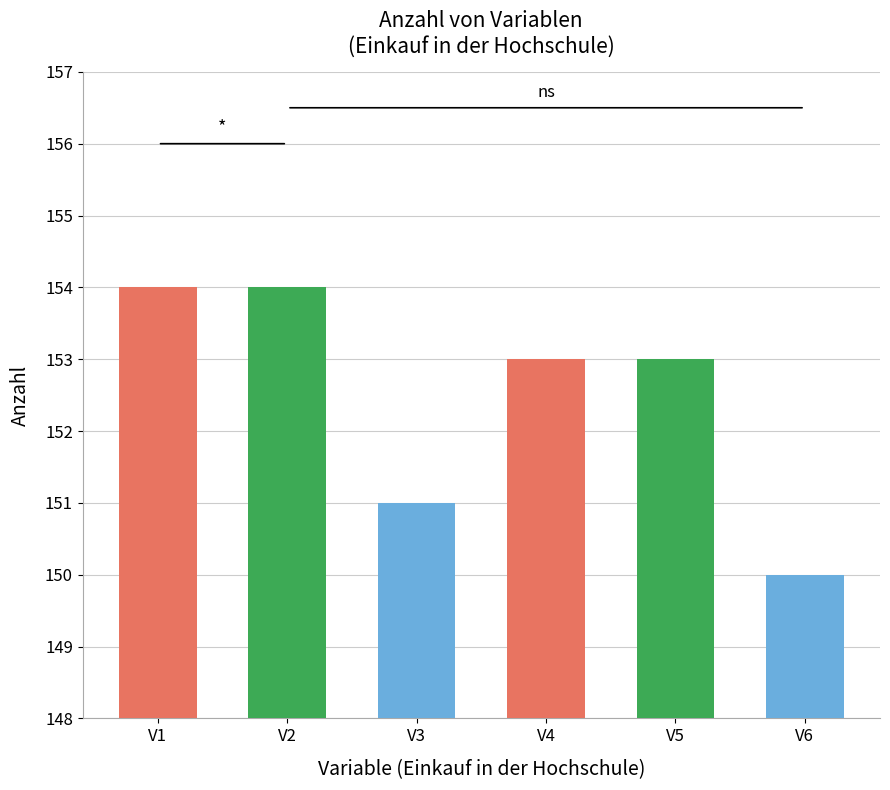

Are the bars grouped side by side (vs. stacked)?

No